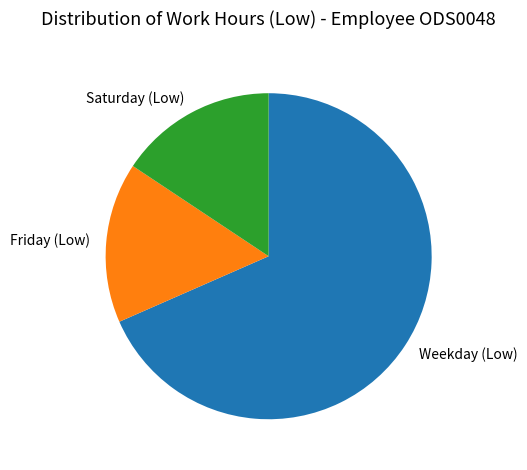

Is it true that Weekday (Low) is 68% of the pie?

True